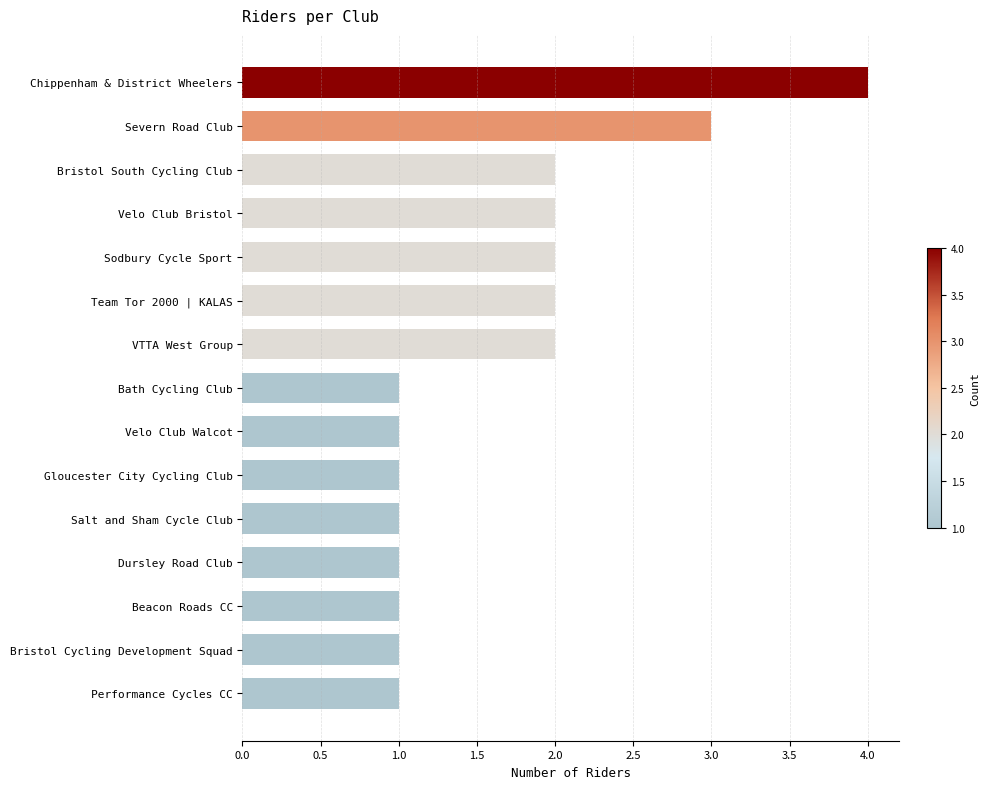

What is the label of the 12th bar from the bottom?

Velo Club Bristol